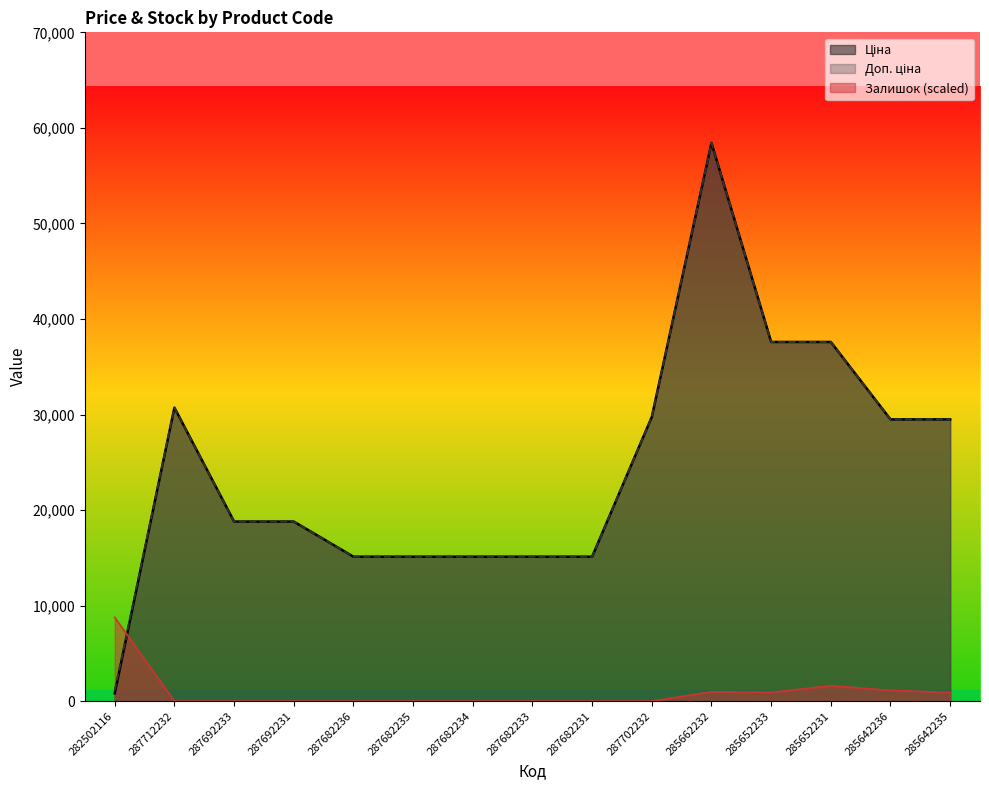

True or false: Ціна and Доп. ціна intersect in this chart.

False